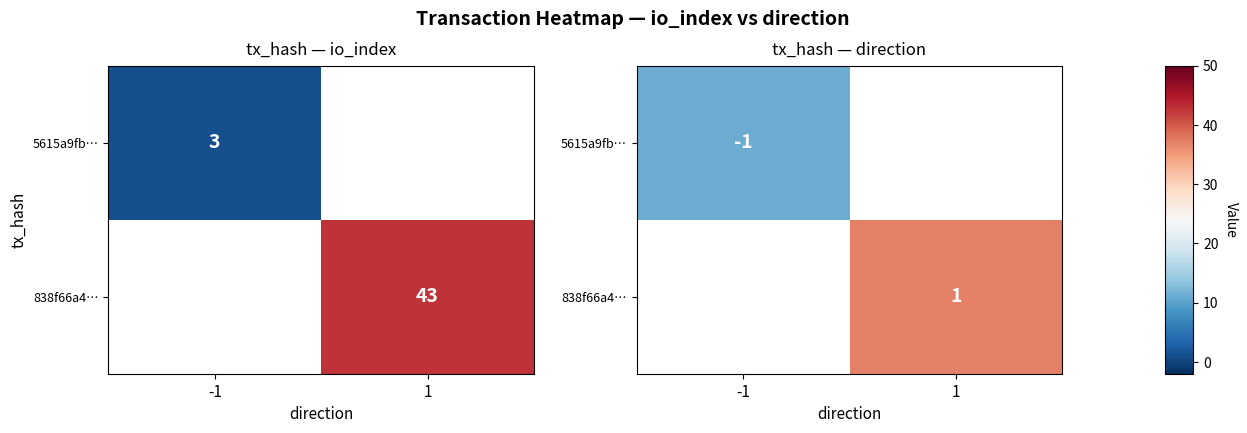

Is it true that 838f66a4… equals 0.5 at 1?

False